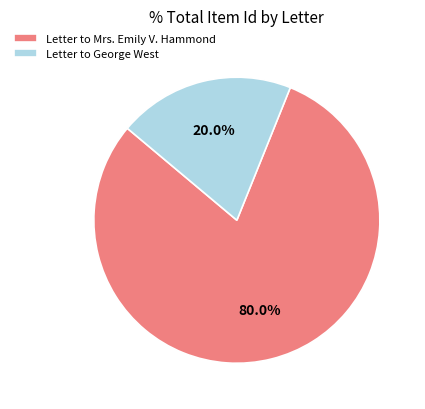

How much of the chart is everything except Letter to George West?

80.0%